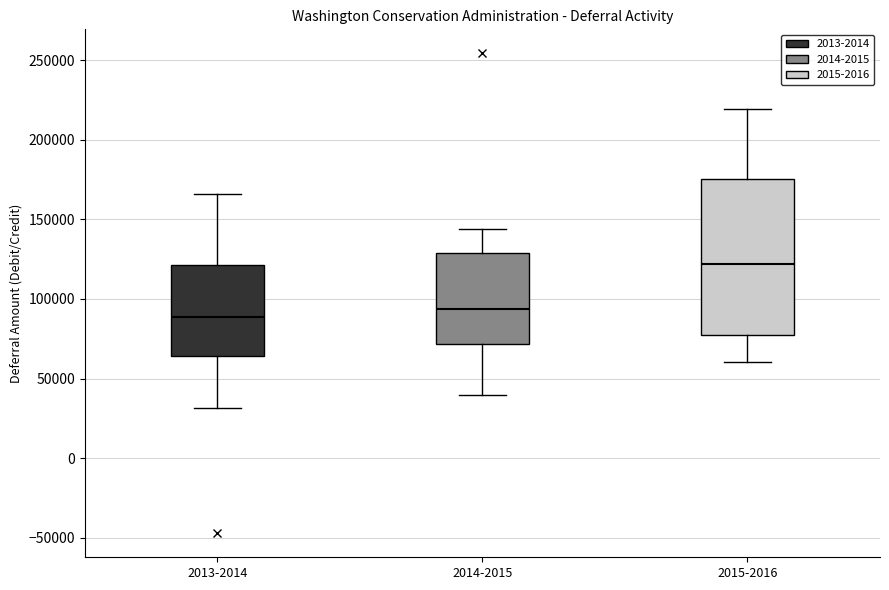

Reading left to right, read every box against the y-axis: the position of its median line, the range the box covers, and the ends of its whiskers. The values are not printed on the chart, so give them approximately, as read against the axis.

2013-2014: median 90000, box 65000 to 120000, whiskers 30000 to 165000
2014-2015: median 95000, box 70000 to 130000, whiskers 40000 to 145000
2015-2016: median 120000, box 75000 to 175000, whiskers 60000 to 220000